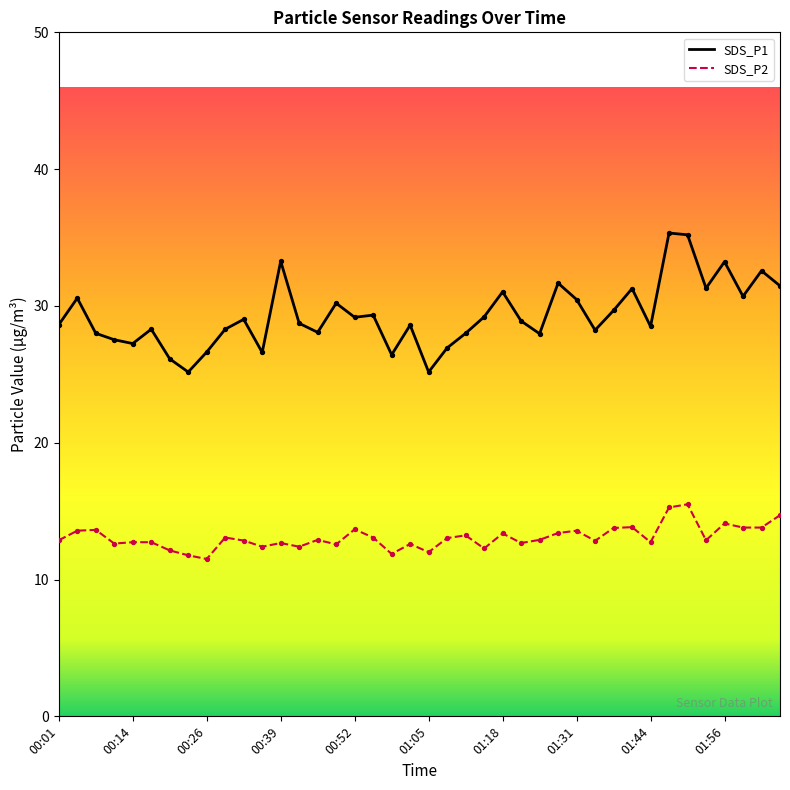

At how many categories does at least one series exceed 20?

40